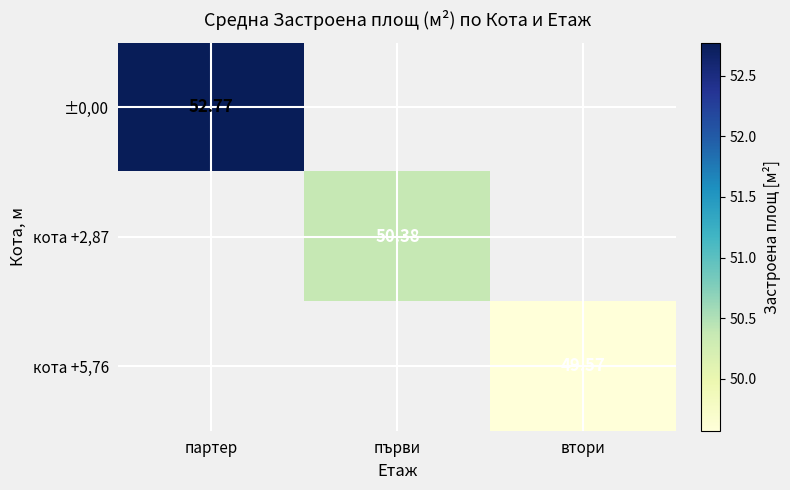

Which series has the widest spread of values?

±0,00